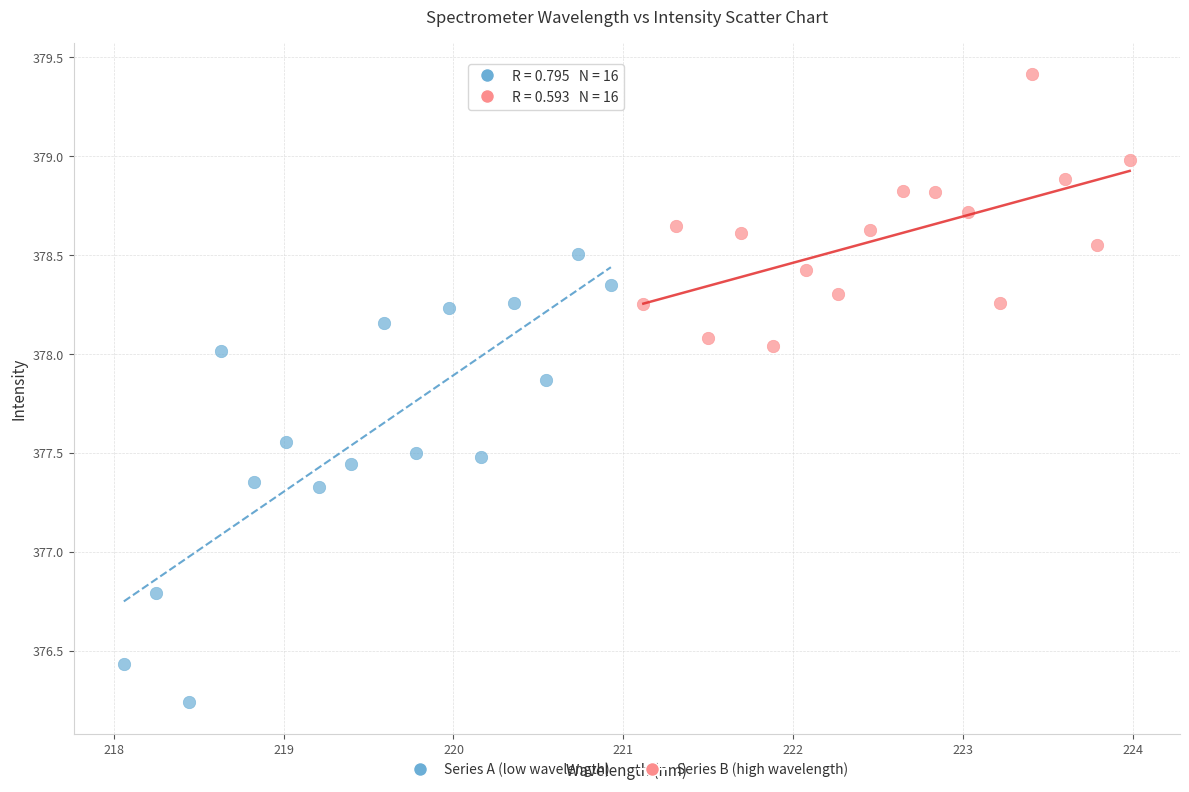

Which series has the widest spread of Y values?

Series A (low wavelength)